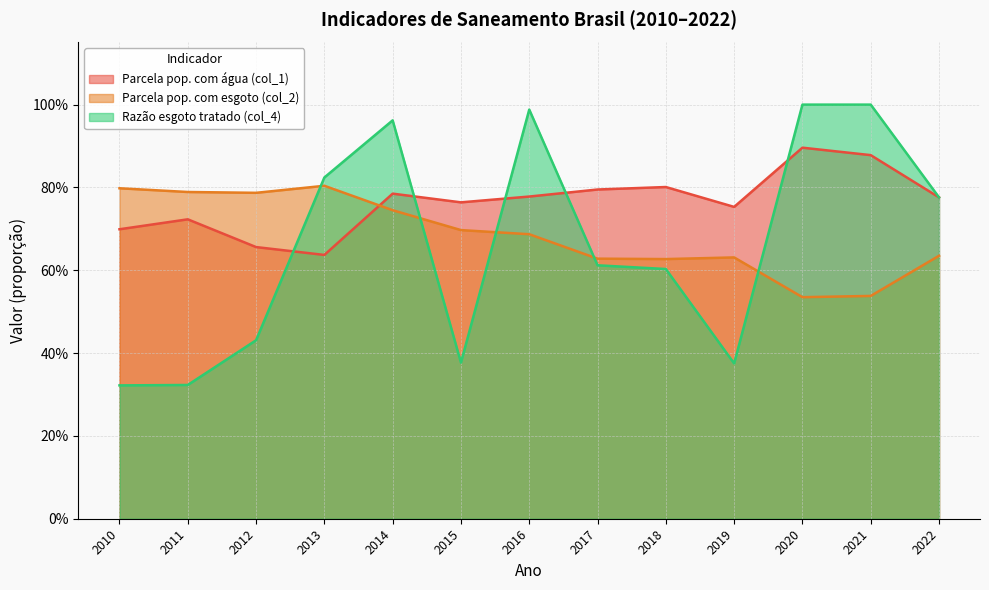

True or false: Razão esgoto tratado (col_4) has a value of 1.0 at 2020.

True